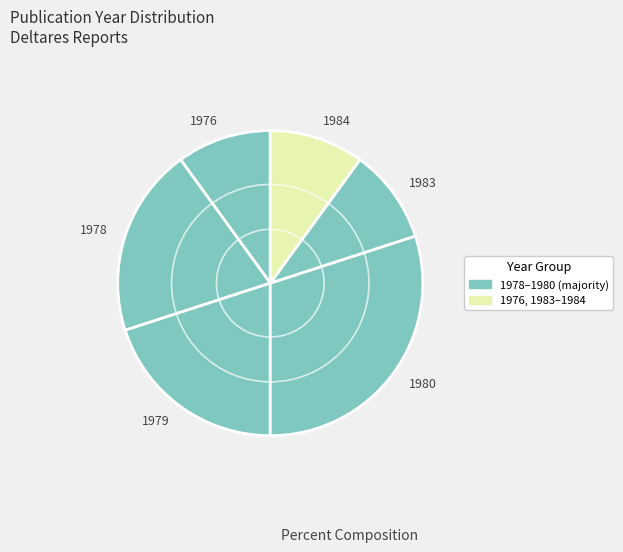

Between 1976 and 1978, which is larger?

1978